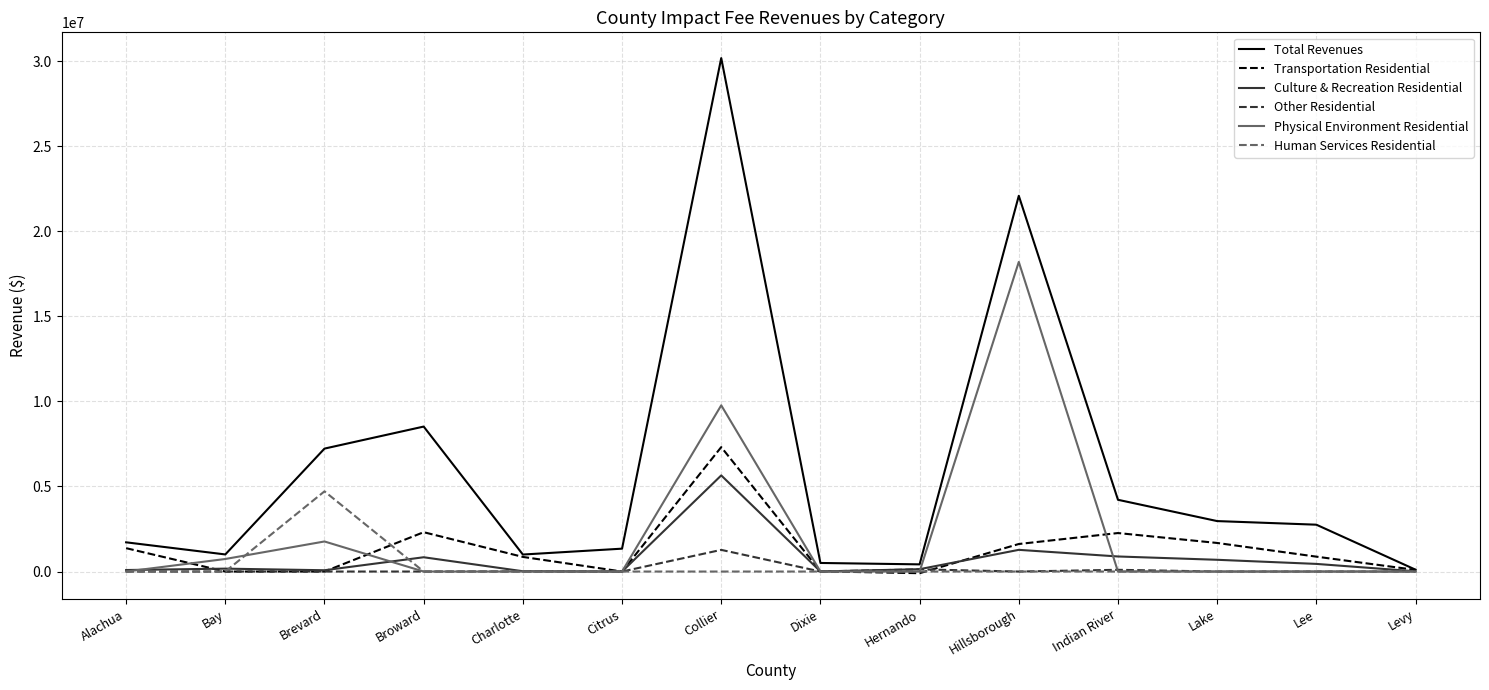

What is the average value of the Total Revenues series?

6004370